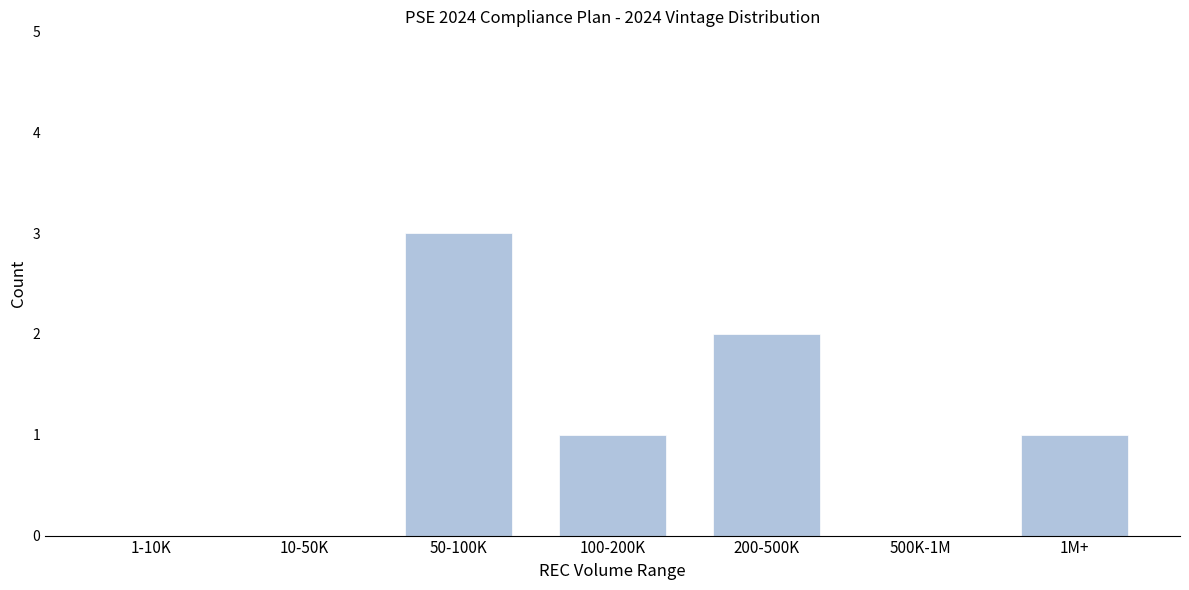

Reading left to right, list all the values displayed in this chart.

1-10K=0	10-50K=0	50-100K=3	100-200K=1	200-500K=2	500K-1M=0	1M+=1